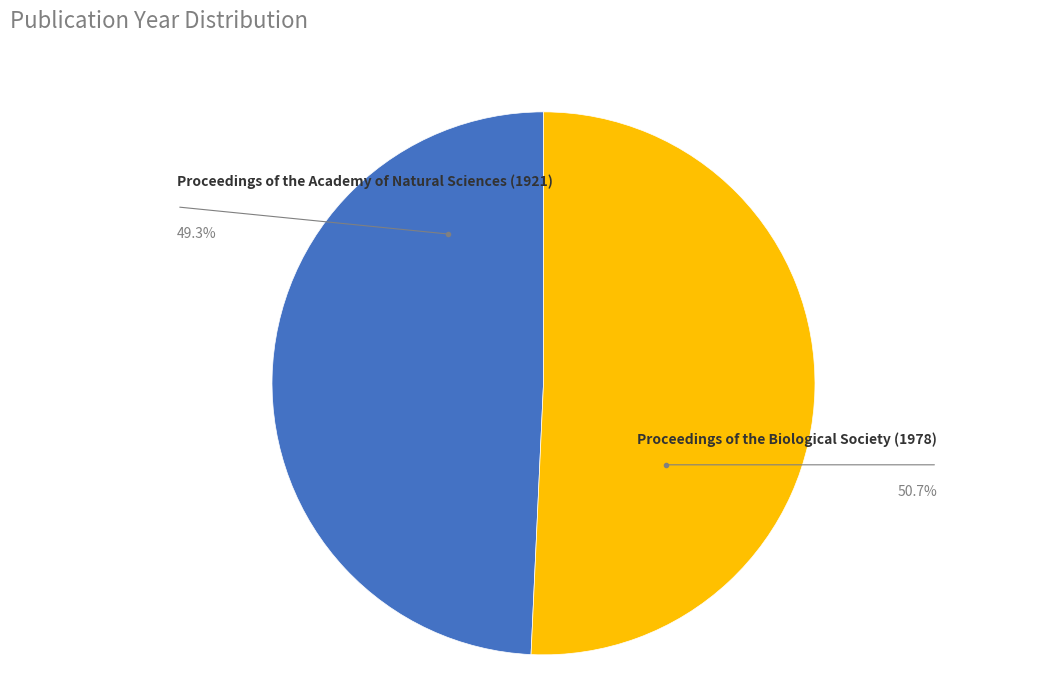

Rank the categories by value from lowest to highest.

Proceedings of the Academy of Natural Sciences (1921), Proceedings of the Biological Society (1978)